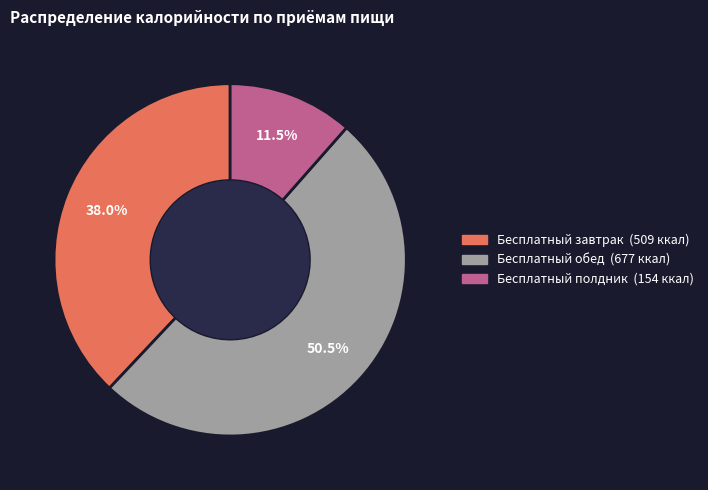

Does Бесплатный завтрак account for over 50% of the chart?

No